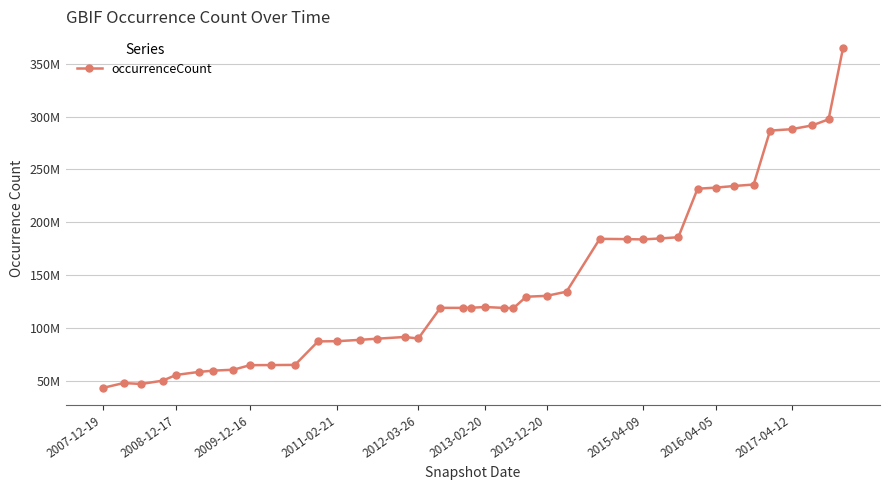

What is the difference between the maximum and minimum values?

321296096